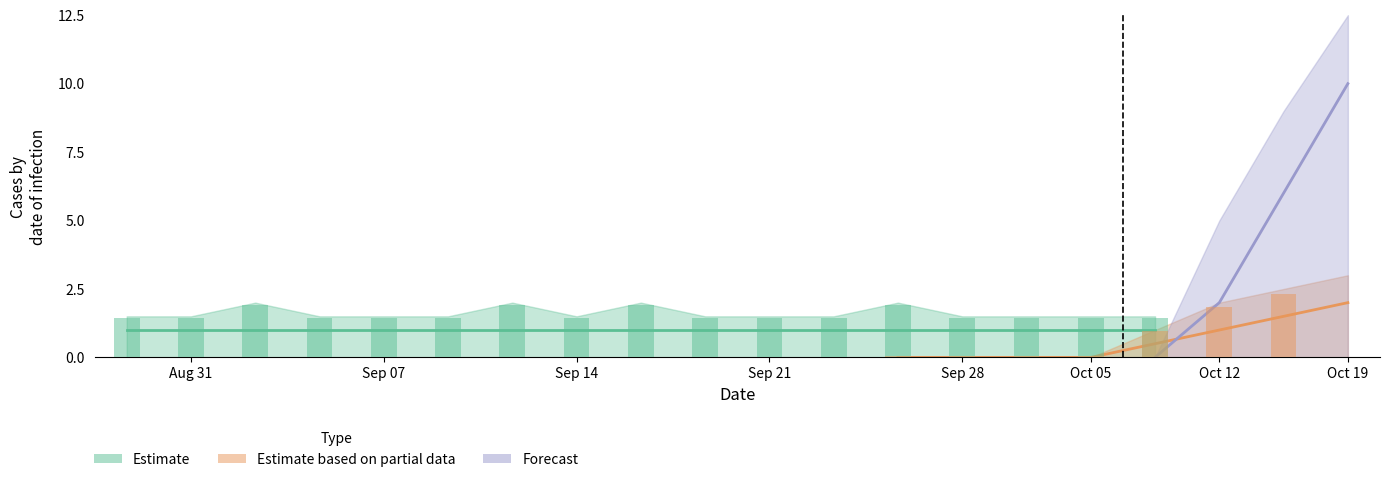

What is the spread (max minus min) of values at 20?

9.0